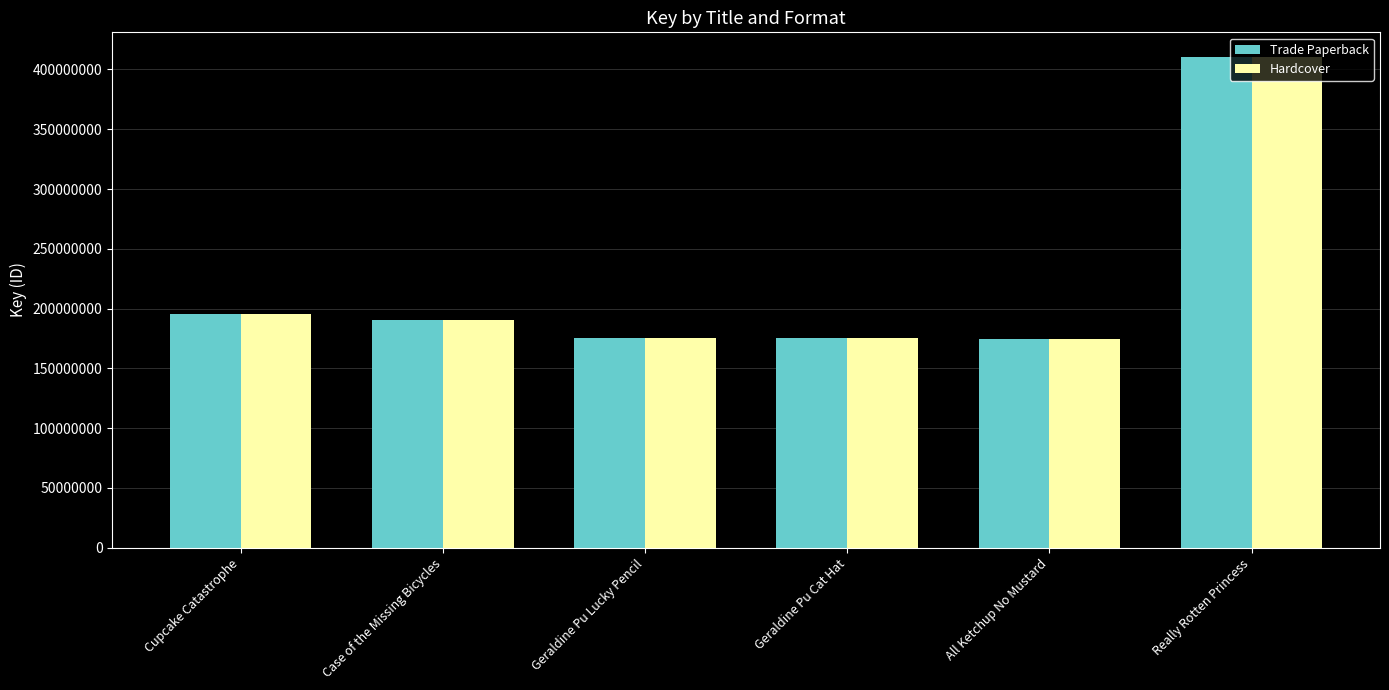

At which category does the chart reach its peak across all series?

Really Rotten Princess